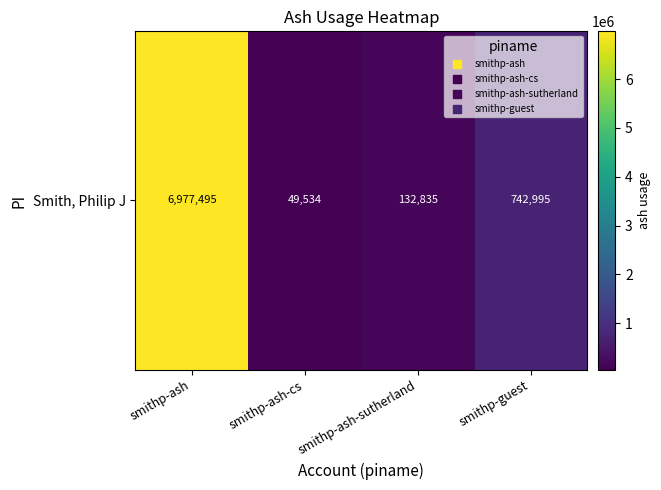

What value does the data have at smithp-ash-sutherland?

132834.8